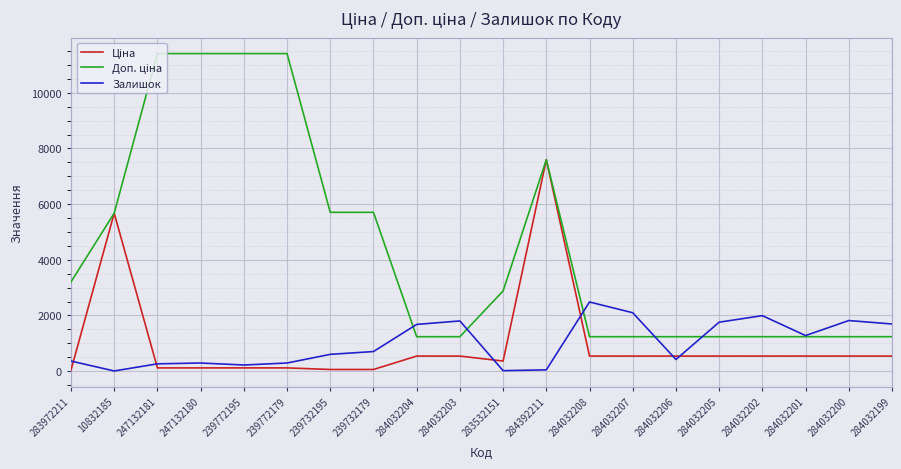

How many lines are shown in the chart?

3